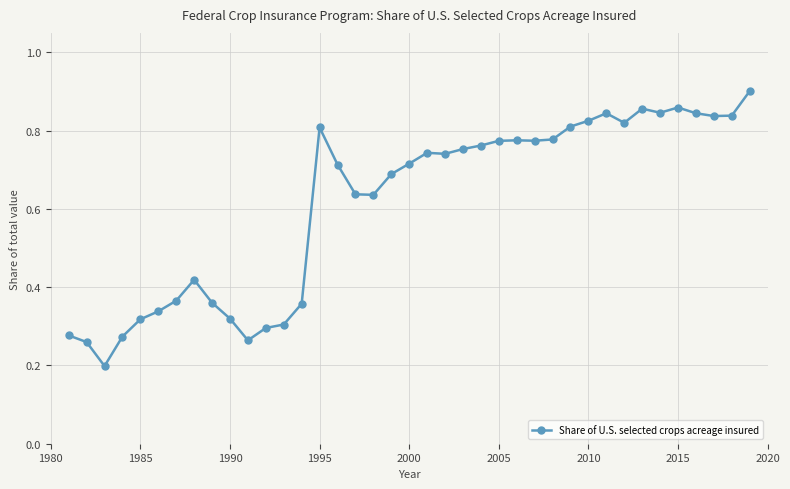

Count the values in the range 0 to 1.

39